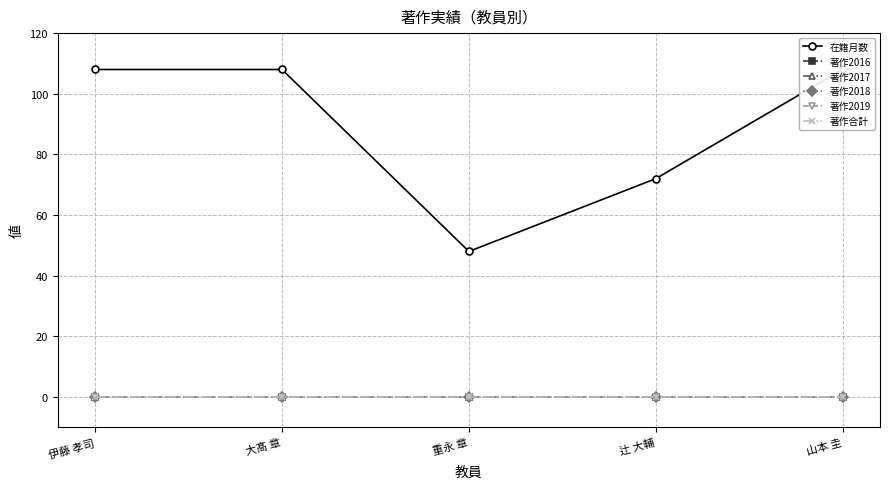

What is the label of the 5th point from the right?

伊藤 孝司